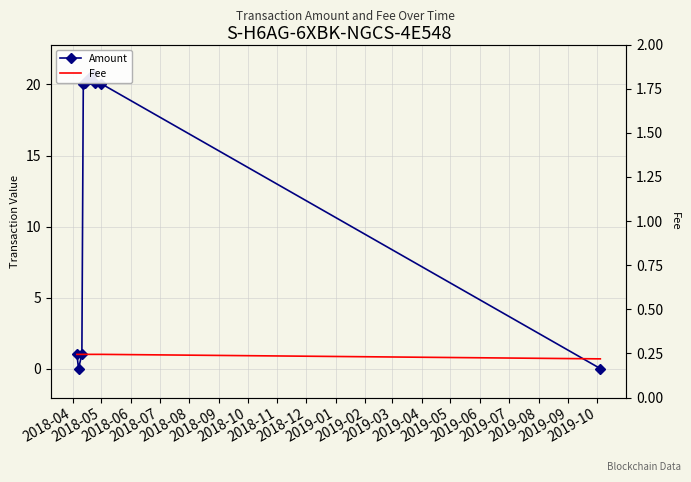

How many data points in Fee are less than 1?

1